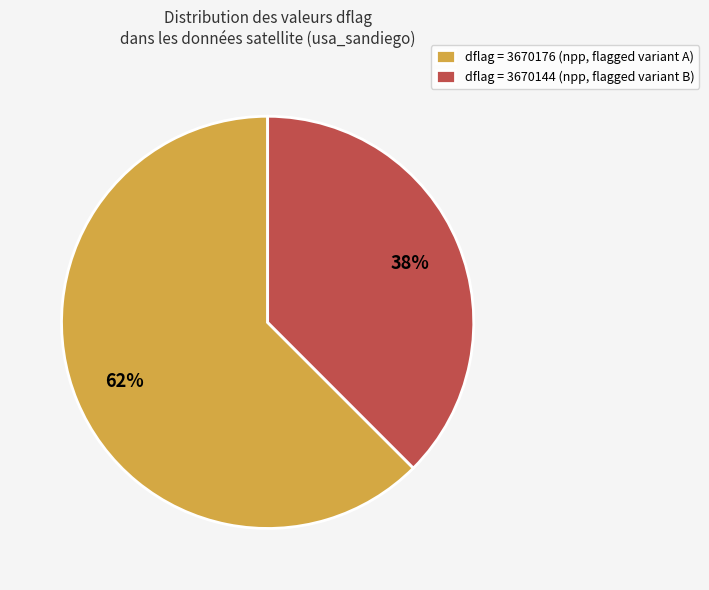

Which category has the smallest portion of the pie?

dflag = 3670144 (npp, flagged variant B)